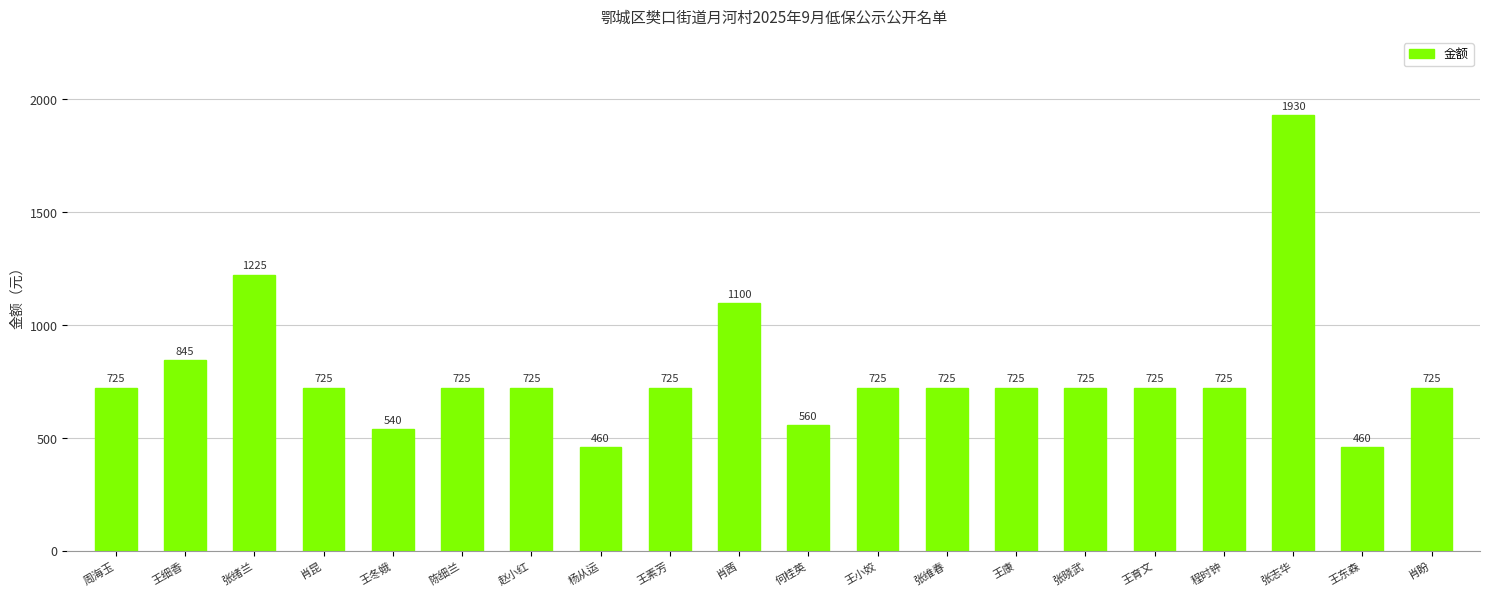

Where is the data nearest to the value 1195?

张绪兰